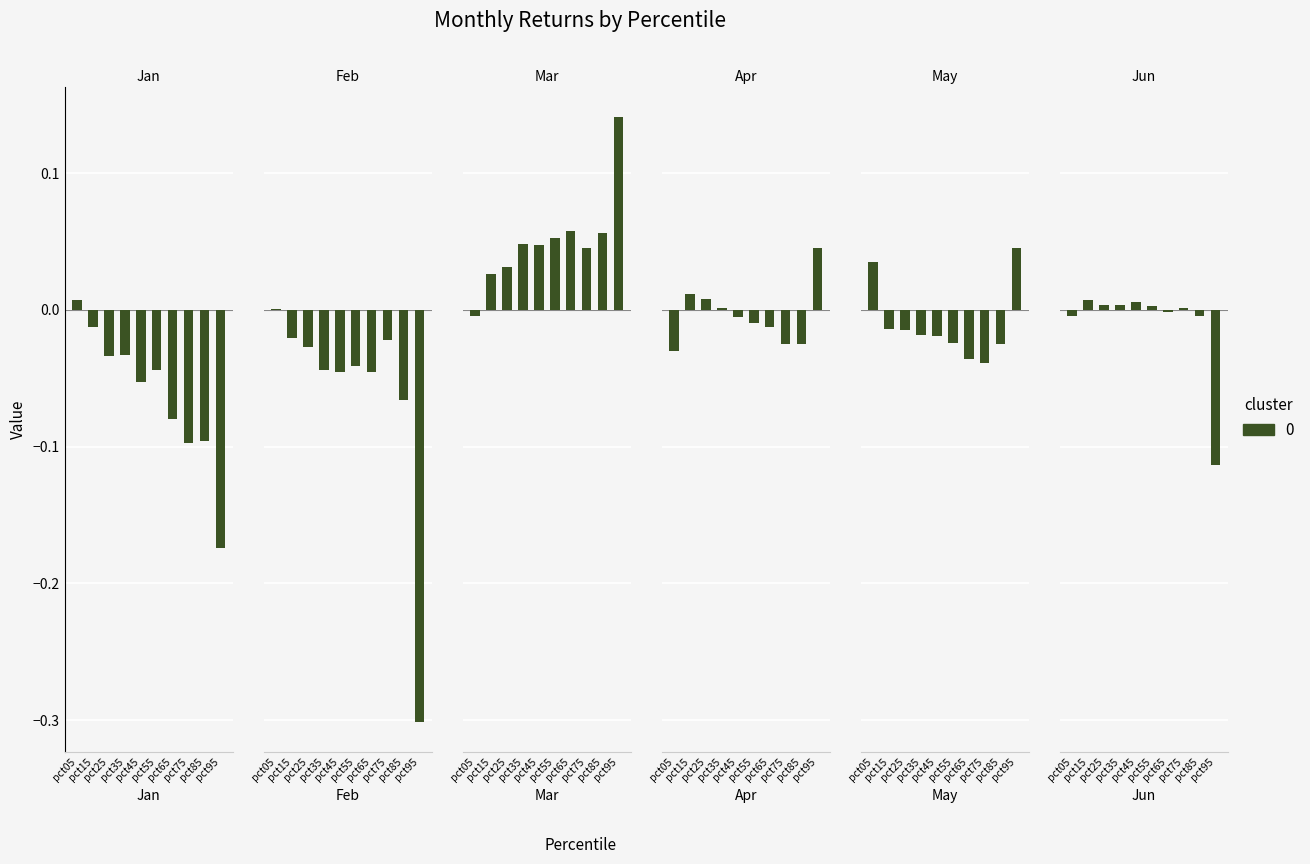

Are the bars horizontal?

No